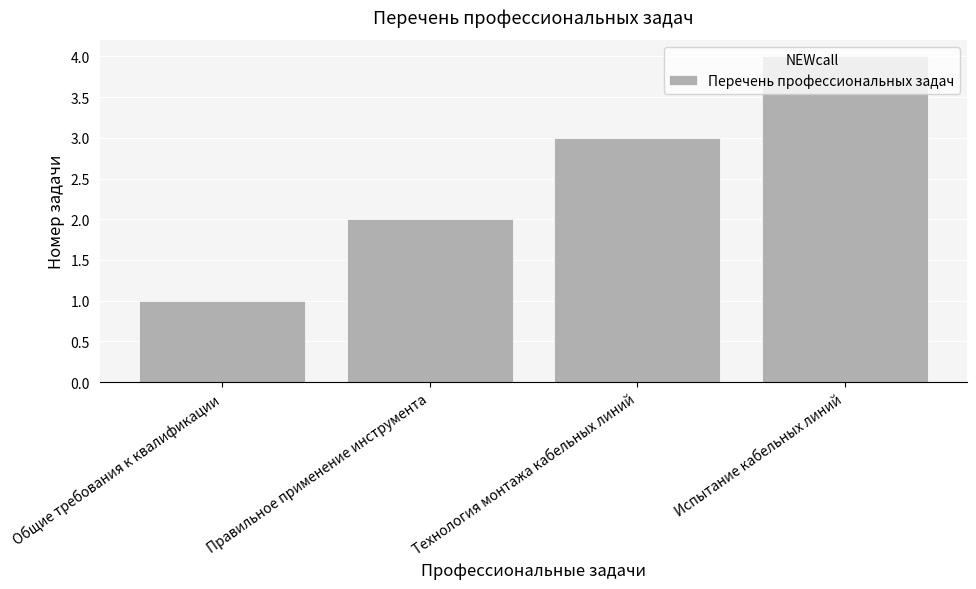

Which label corresponds to the smallest value in the chart?

Общие требования к квалификации